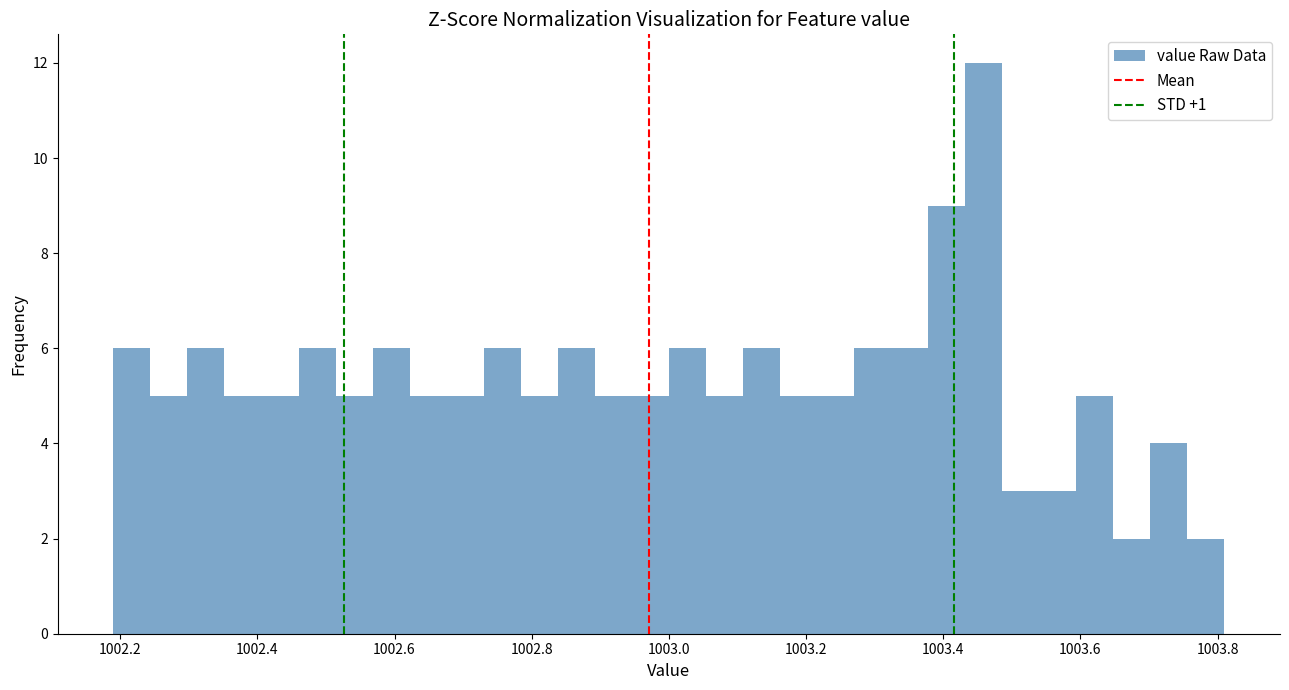

Read against the x-axis, roughly where is the centre of the tallest bar?

1003.46